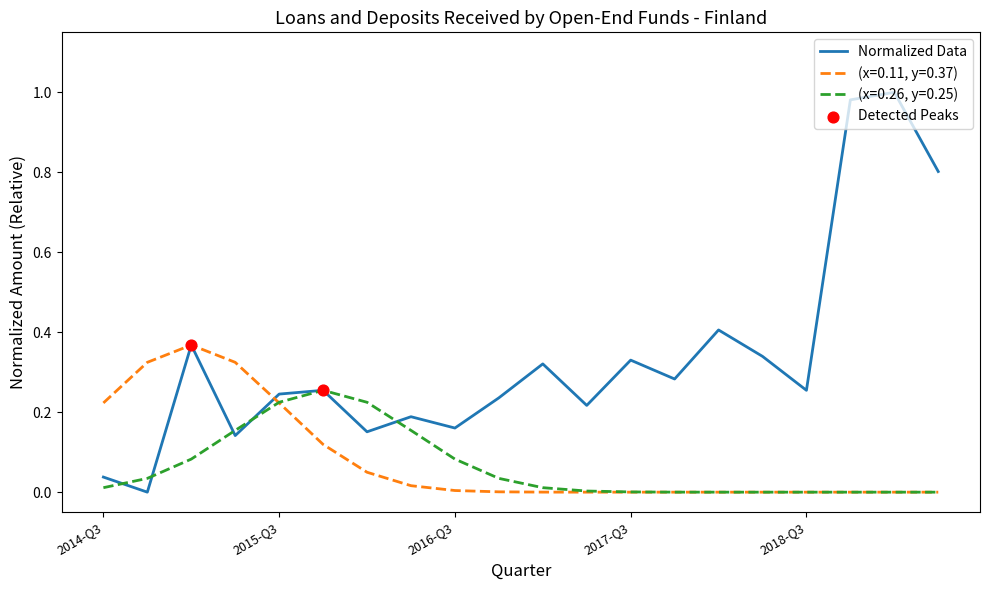

Which series has the widest spread of values?

Normalized Data